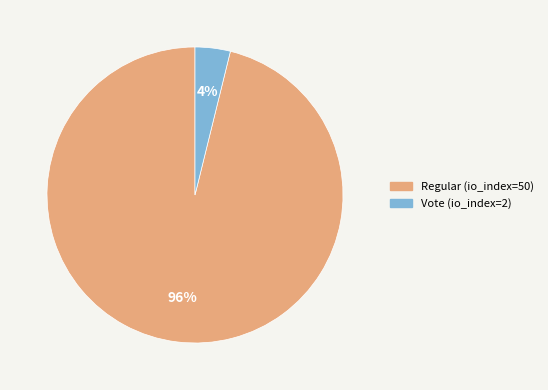

Is the sum of Regular (io_index=50) and Vote (io_index=2) greater than half?

Yes